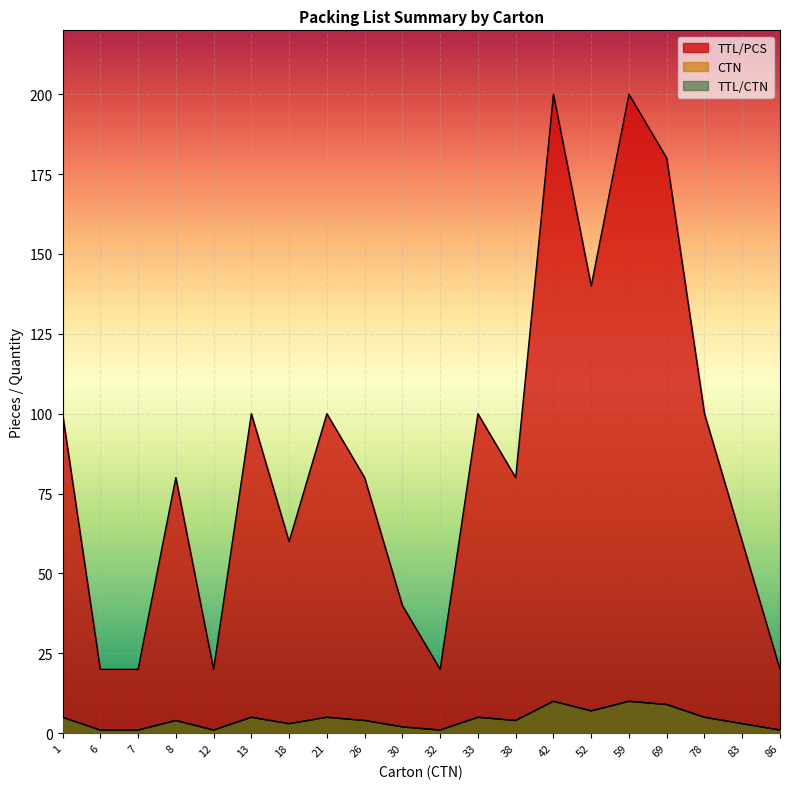

What is the highest value of the TTL/PCS series?

200